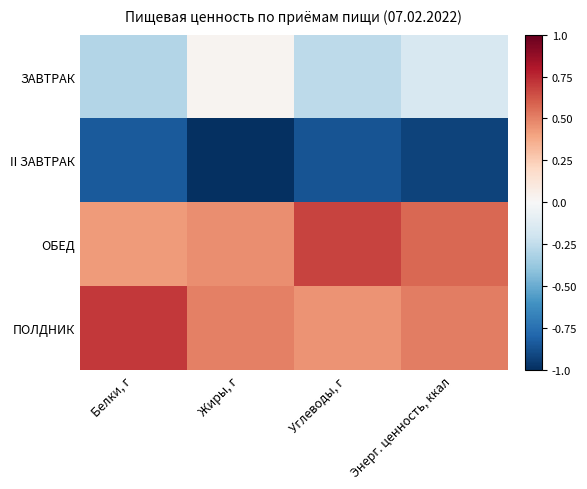

Between Жиры, г and Углеводы, г, which series saw the biggest shift?

ЗАВТРАК